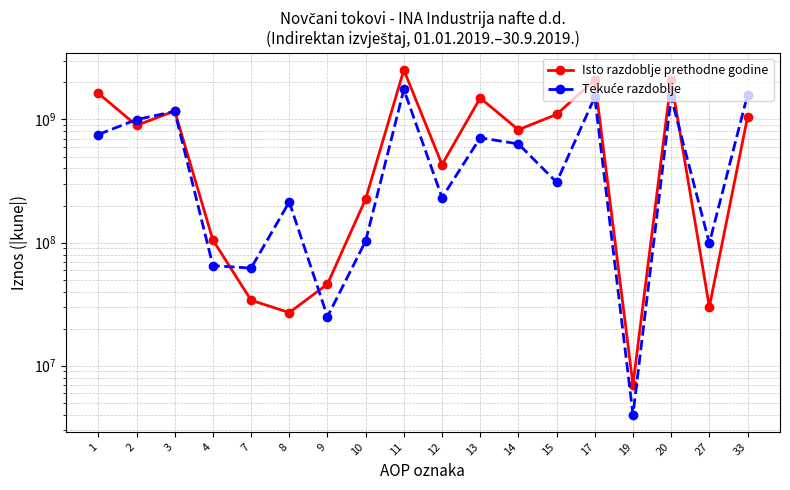

Rank the categories by Tekuće razdoblje value from lowest to highest.

19, 9, 7, 4, 27, 10, 8, 12, 15, 14, 13, 1, 2, 3, 20, 17, 33, 11